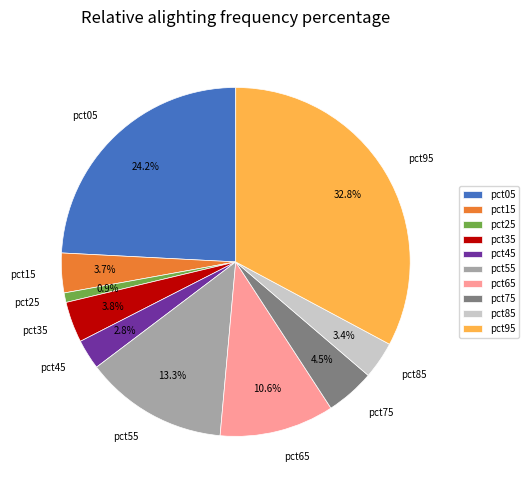

How many slices are in this pie chart?

10